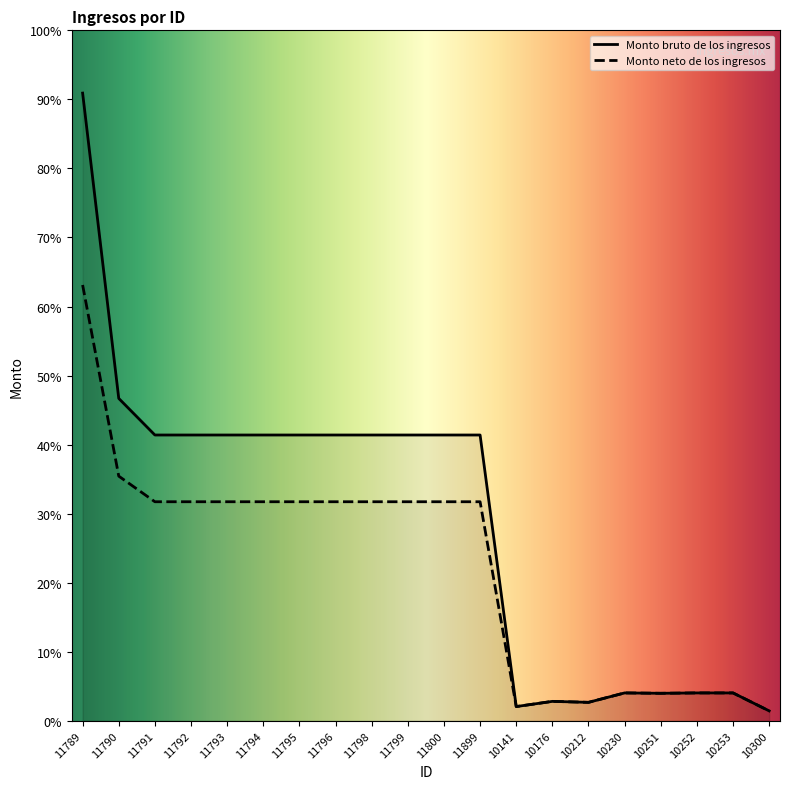

How many lines are shown in the chart?

2